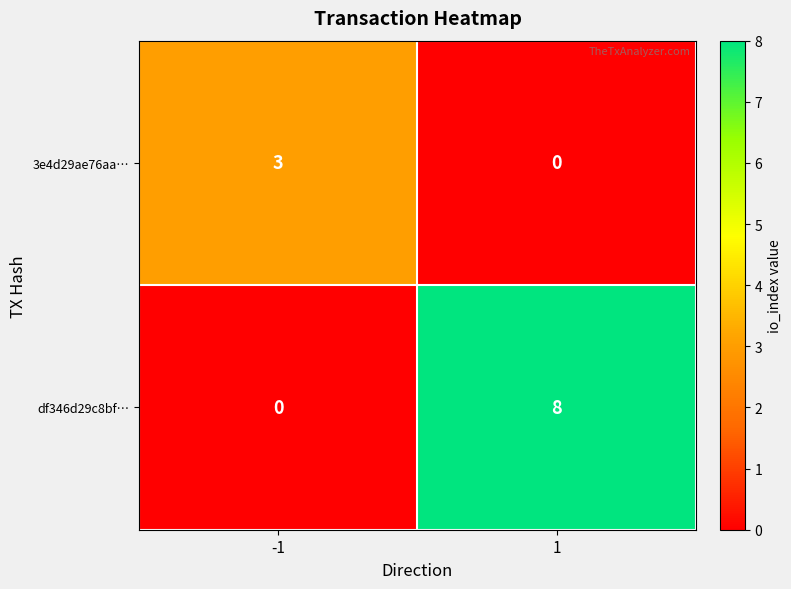

What is the difference between the df346d29c8bf… values at 1 and -1?

8